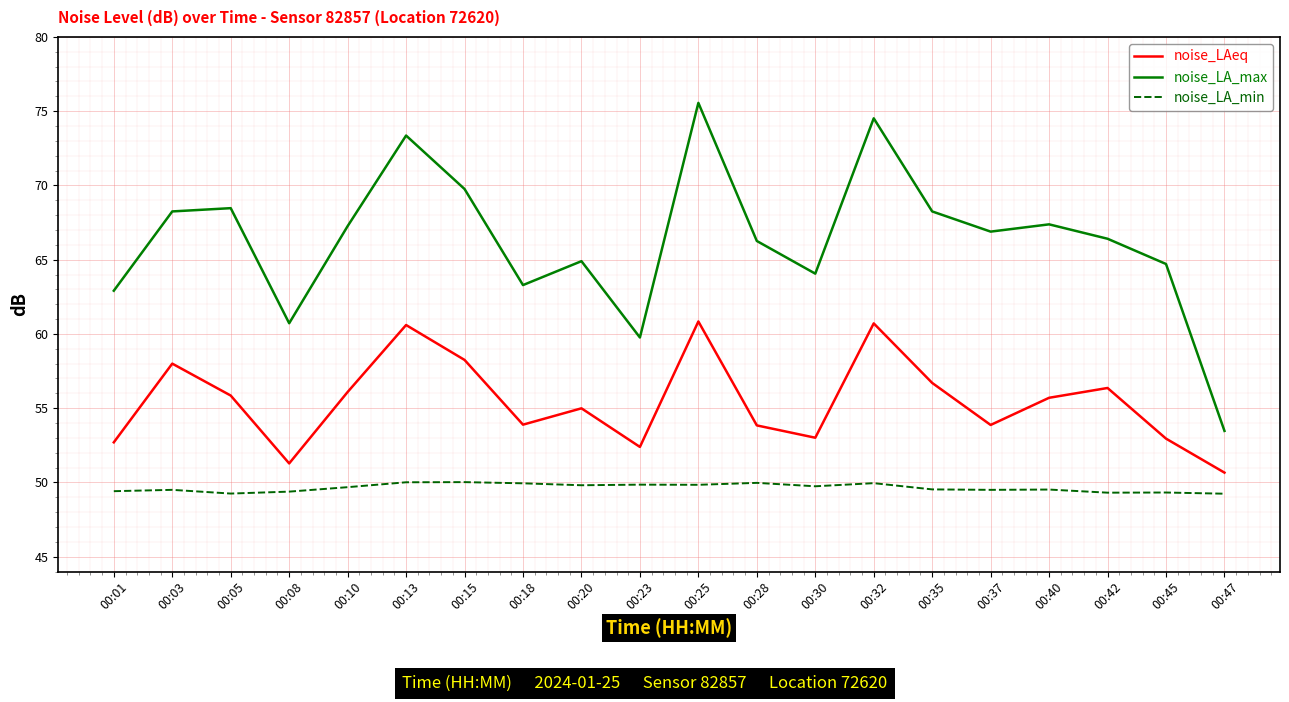

Rank the series at 00:45 from lowest to highest value.

noise_LA_min, noise_LAeq, noise_LA_max